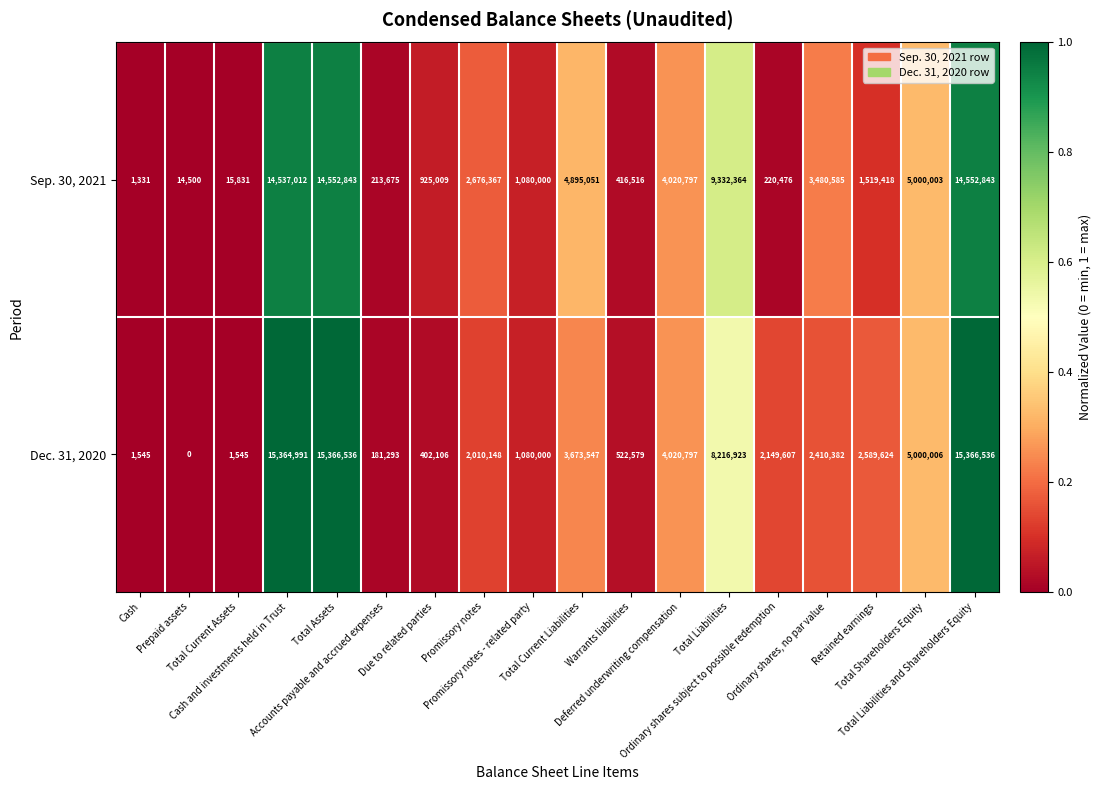

Which series has the widest spread of values?

Dec. 31, 2020